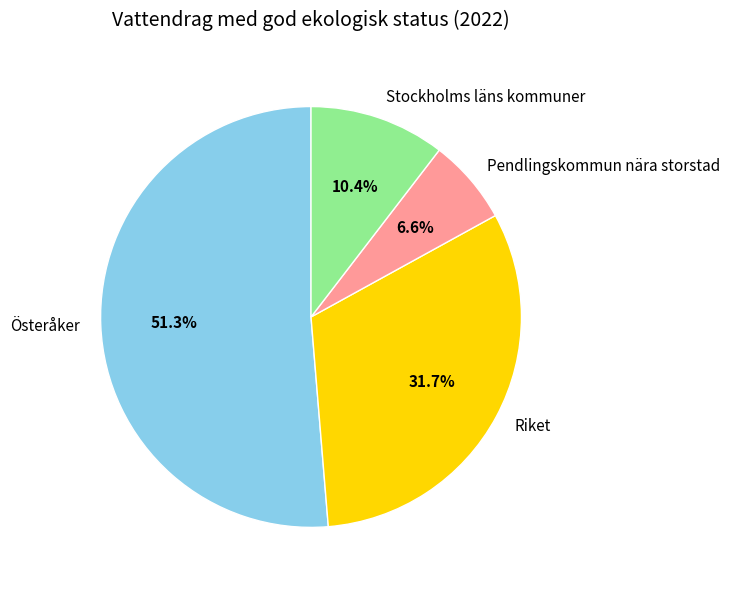

To the nearest percent, what is the combined percentage of Stockholms läns kommuner and Österåker?

62%